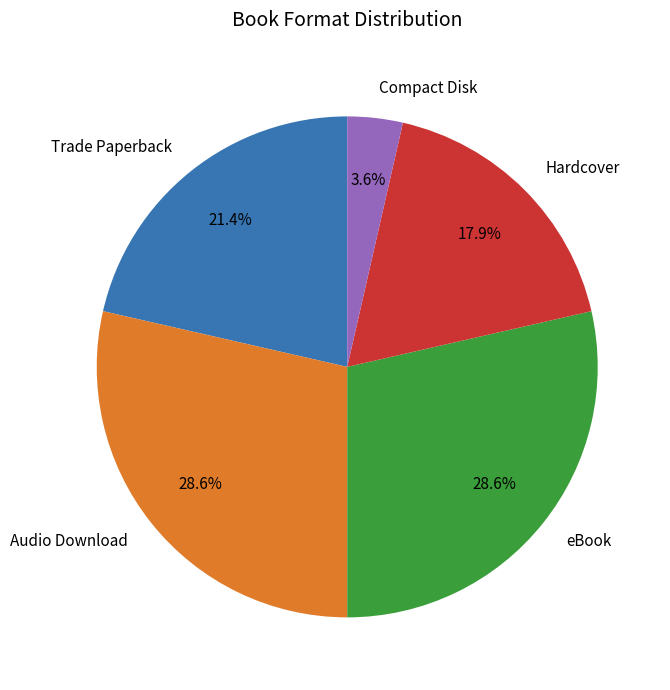

The Compact Disk slice represents 4% of the pie. True or false?

True